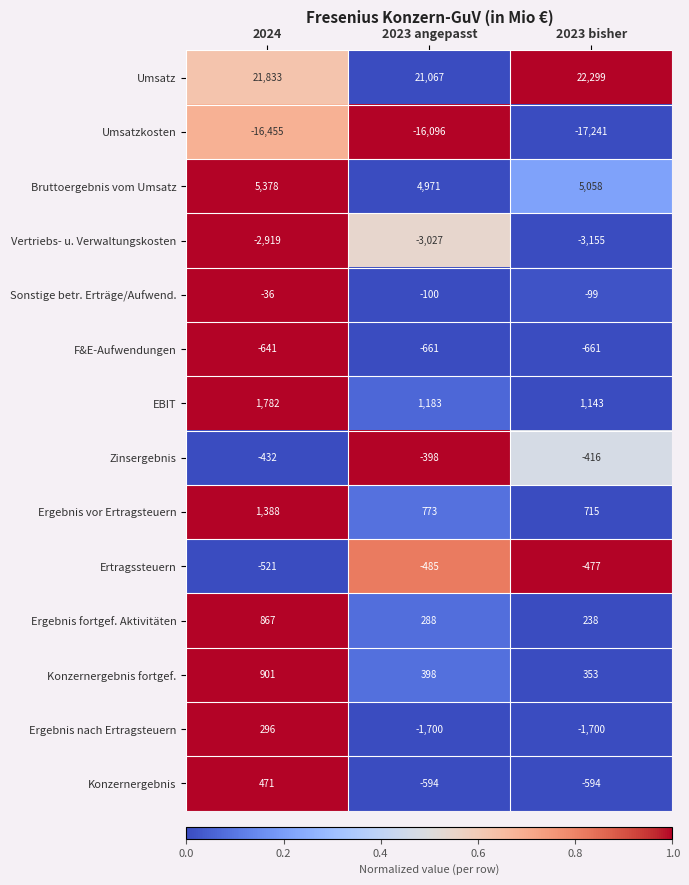

Which series has the widest spread of values?

Ergebnis nach Ertragsteuern